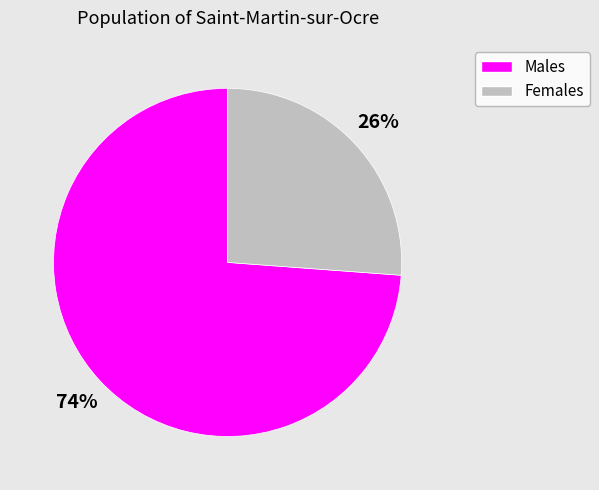

To the nearest percent, what is the average slice percentage?

50%